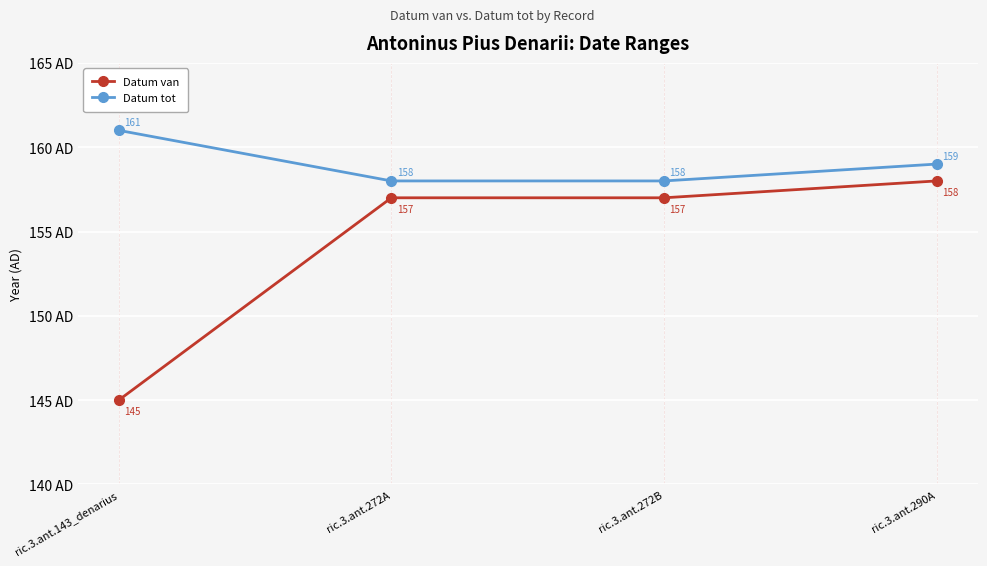

What is the total value across all series at ric.3.ant.272B?

315